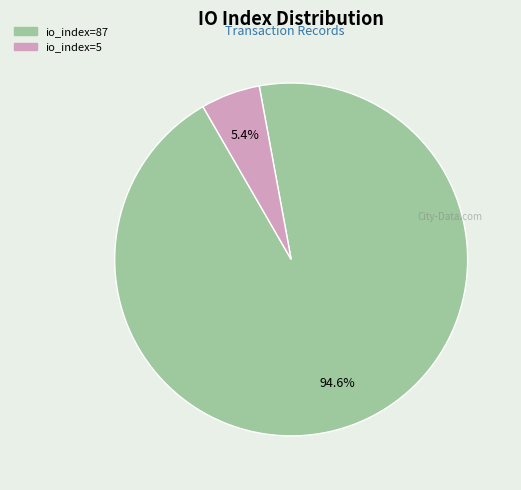

Which slice represents more than half of the pie?

io_index=87